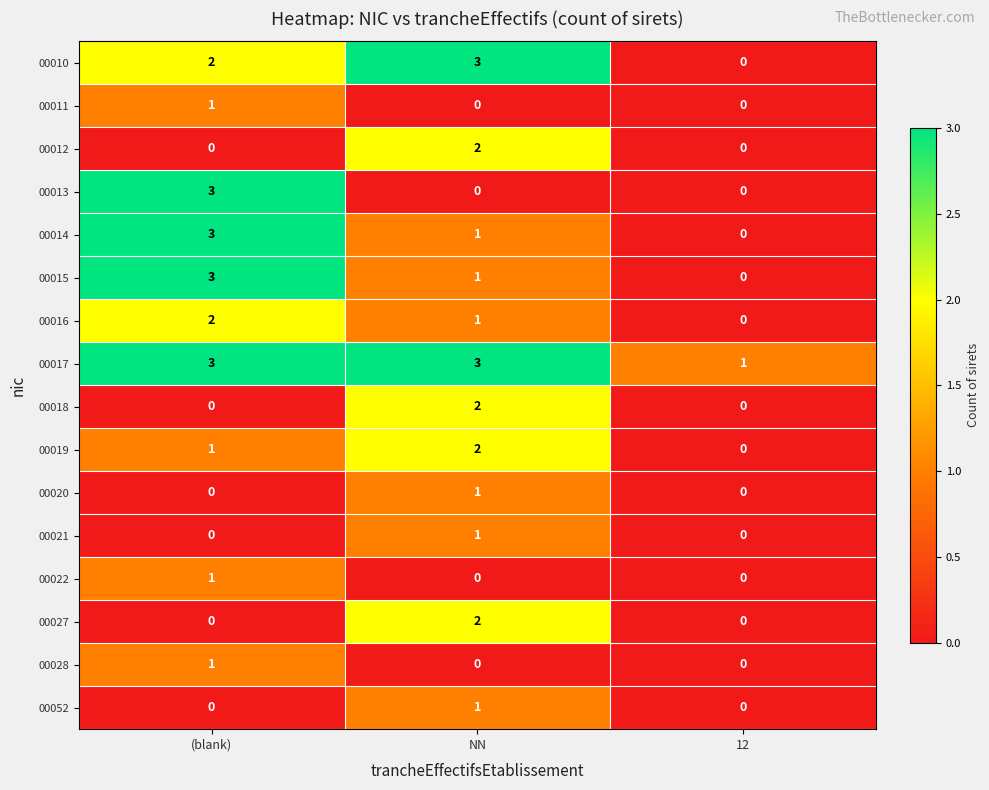

Is it true that 00027 equals -1 at (blank)?

False